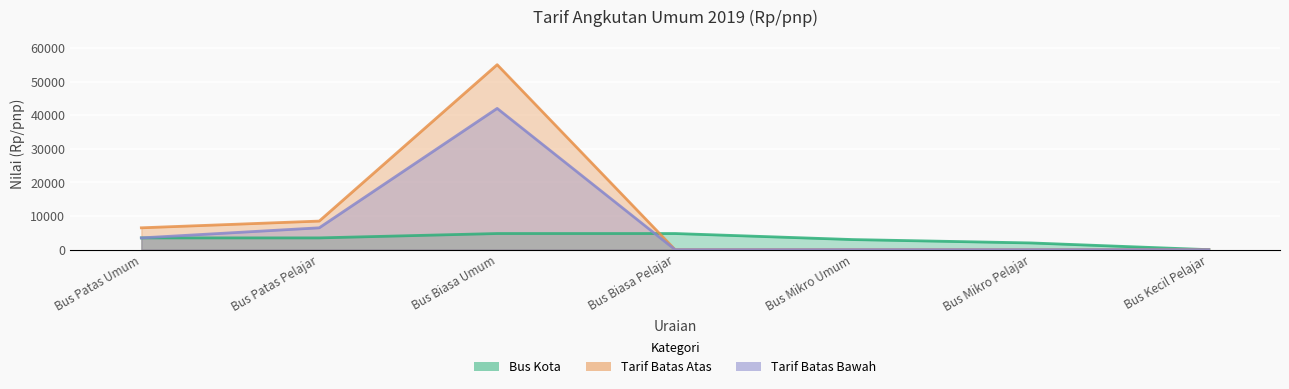

What is the label of the 3rd point from the right?

Bus Mikro Umum